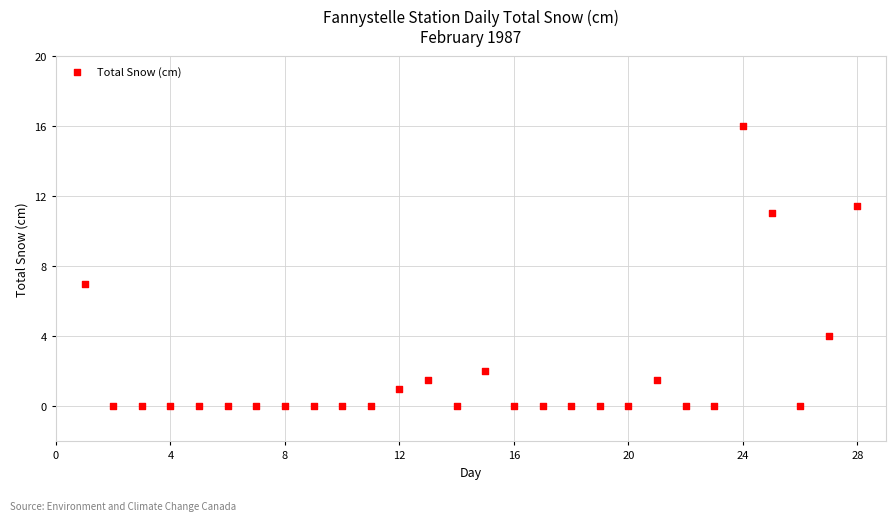

What is the range of X values (max minus min)?

27.0